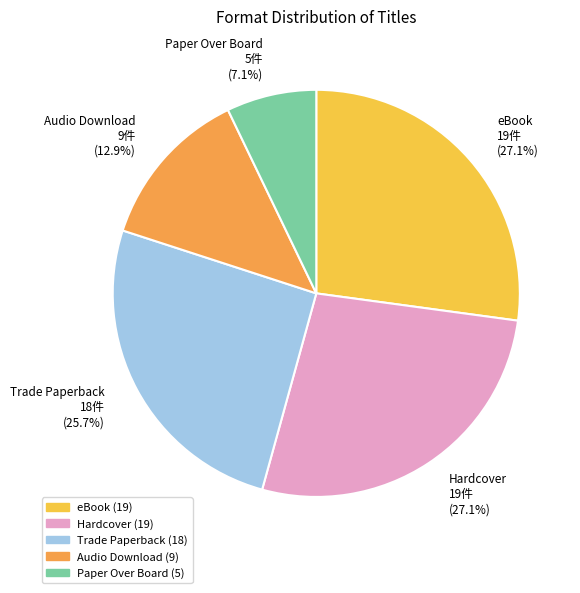

Does Trade Paperback account for over 50% of the chart?

No